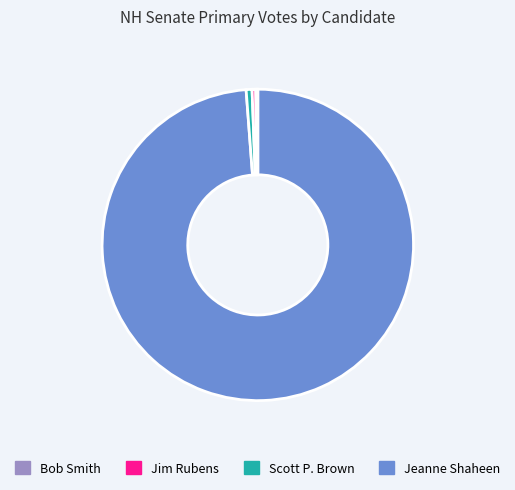

Is there a majority slice in this chart?

Yes